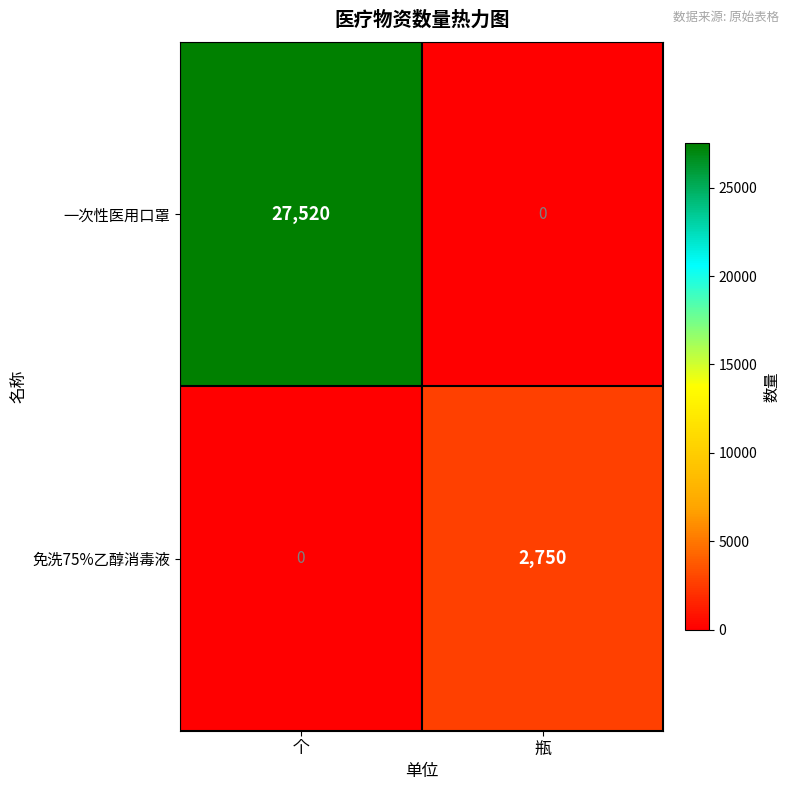

How many distinct data groups are displayed?

2